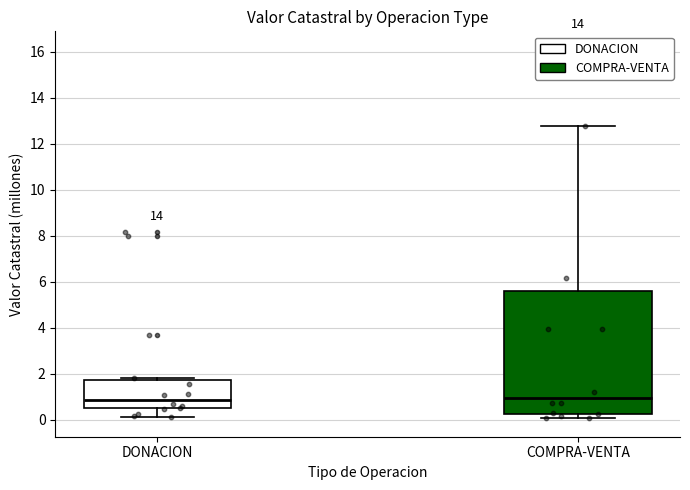

Reading left to right, read every box against the y-axis: the position of its median line, the range the box covers, and the ends of its whiskers. The values are not printed on the chart, so give them approximately, as read against the axis.

DONACION: median 0.8, box 0.6 to 1.8, whiskers 0.2 to 1.8 (just above the box's upper edge)
COMPRA-VENTA: median 1.0, box 0.2 to 5.6, whiskers 0.0 to 12.8